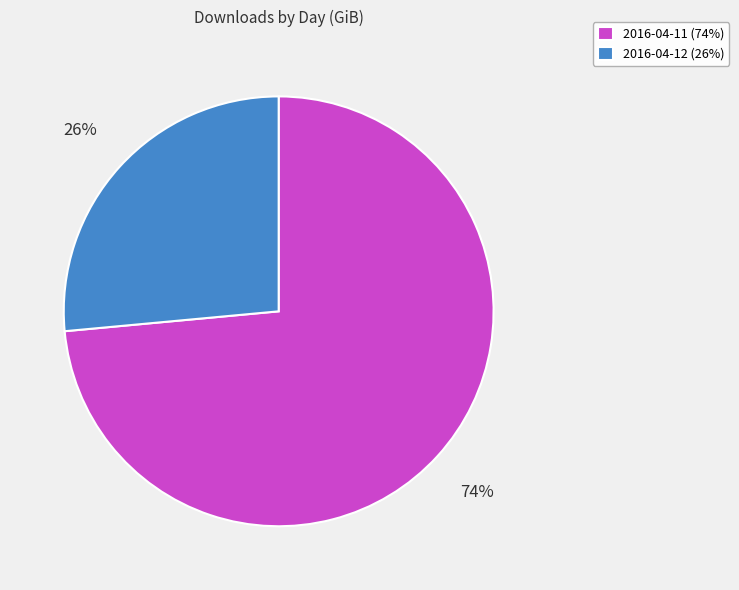

Which slice is the smallest?

2016-04-12